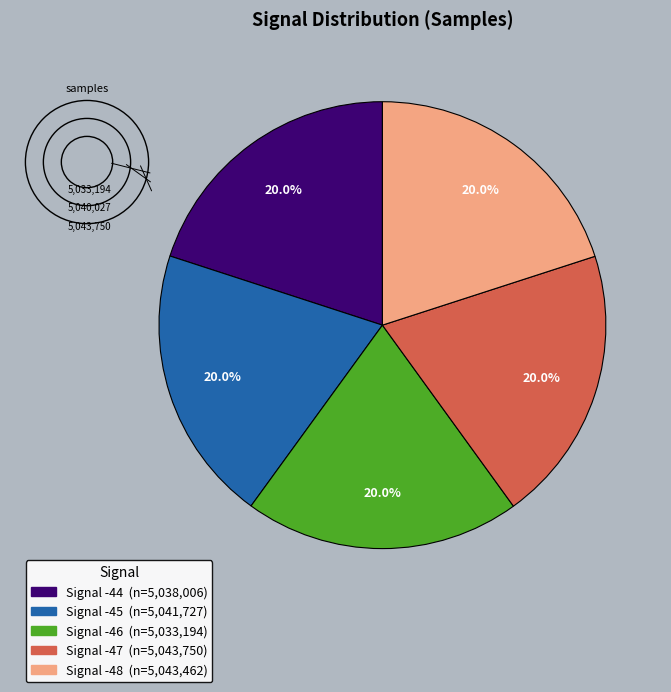

Is there a majority slice in this chart?

No